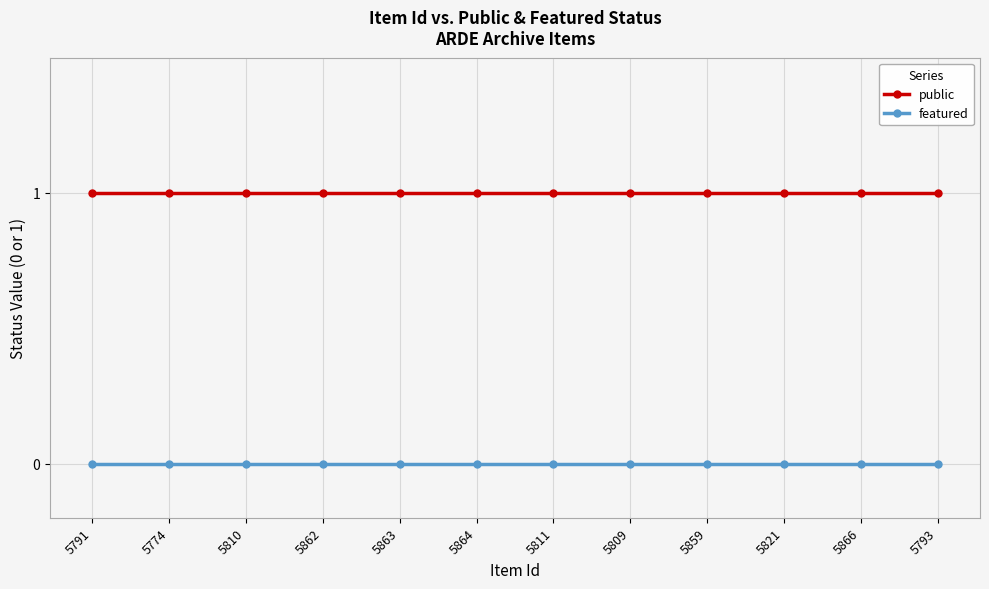

Reading right to left, what are all the values shown in this chart?

public: 5793=1	5866=1	5821=1	5859=1	5809=1	5811=1	5864=1	5863=1	5862=1	5810=1	5774=1	5791=1
featured: 5793=0	5866=0	5821=0	5859=0	5809=0	5811=0	5864=0	5863=0	5862=0	5810=0	5774=0	5791=0